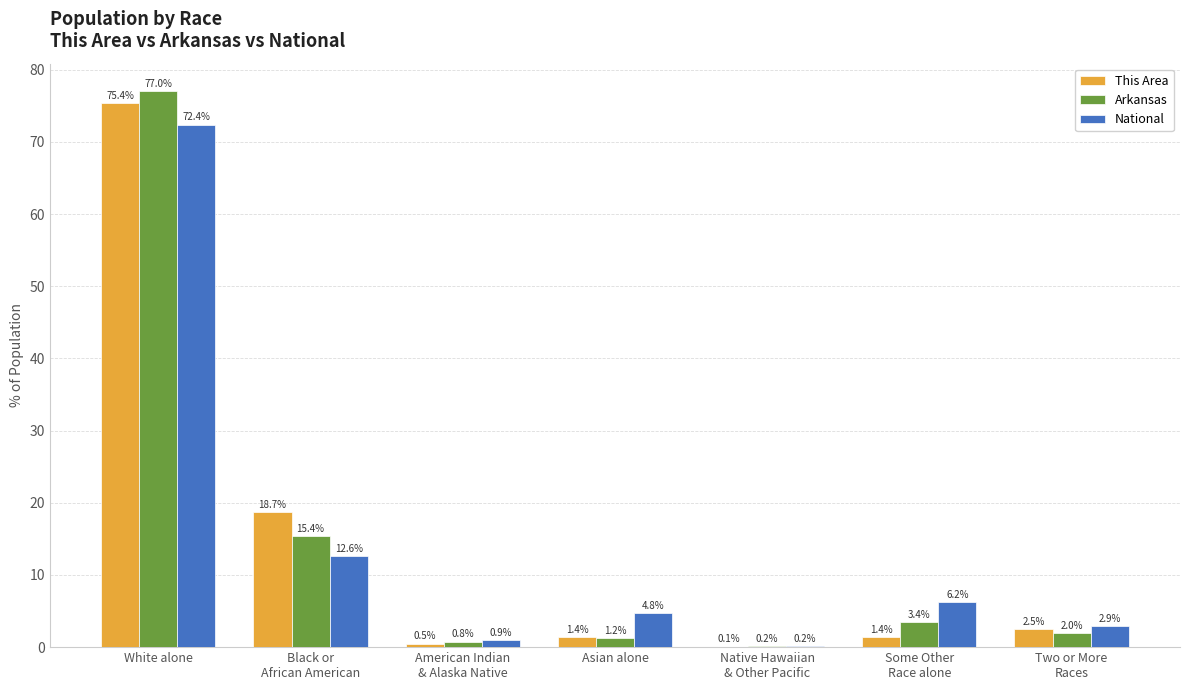

At which category is the sum across all series the highest?

White alone